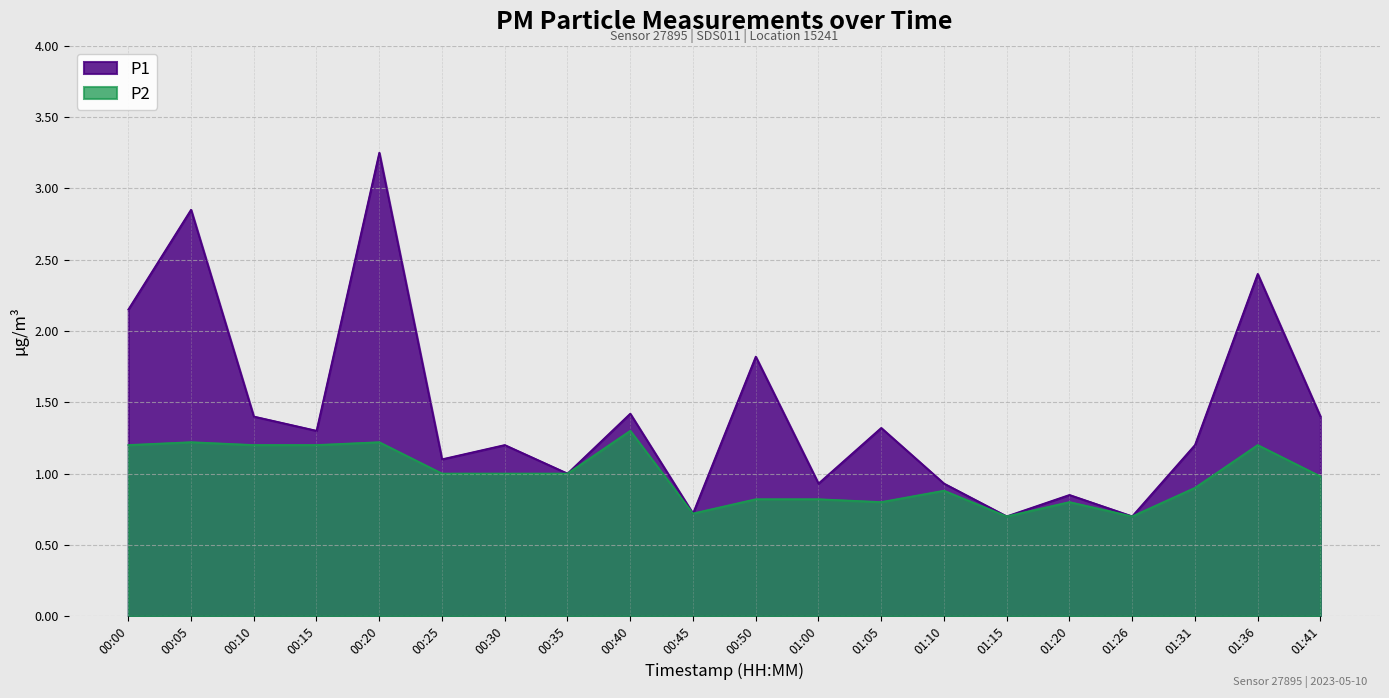

How many data points in P2 are less than 1?

10